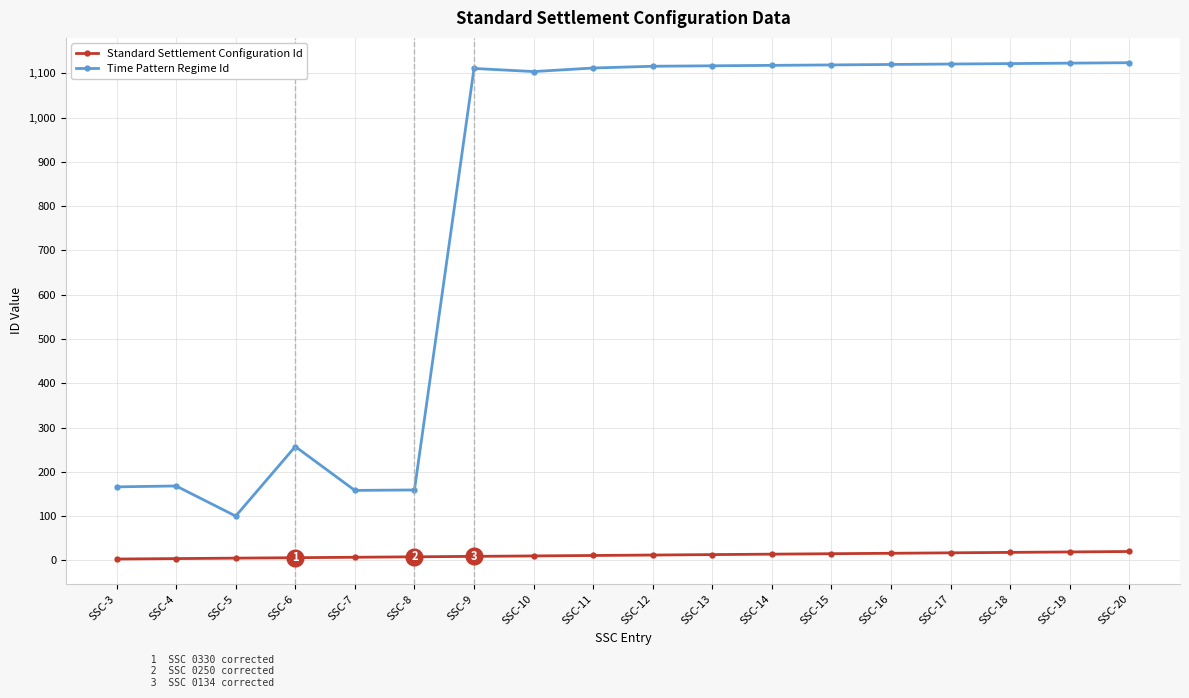

Which series has the largest total across all categories?

Time Pattern Regime Id